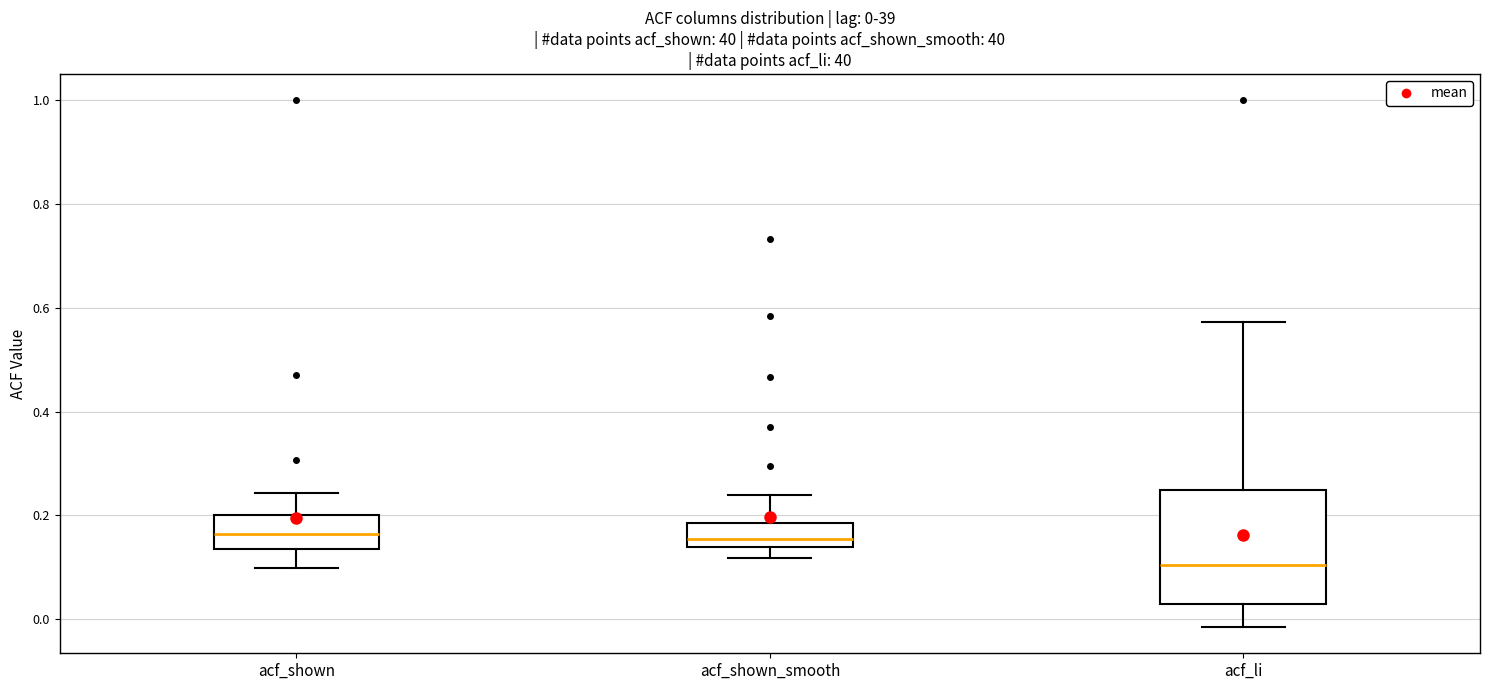

Which box is the tallest, from its lower edge to its upper edge?

acf_li